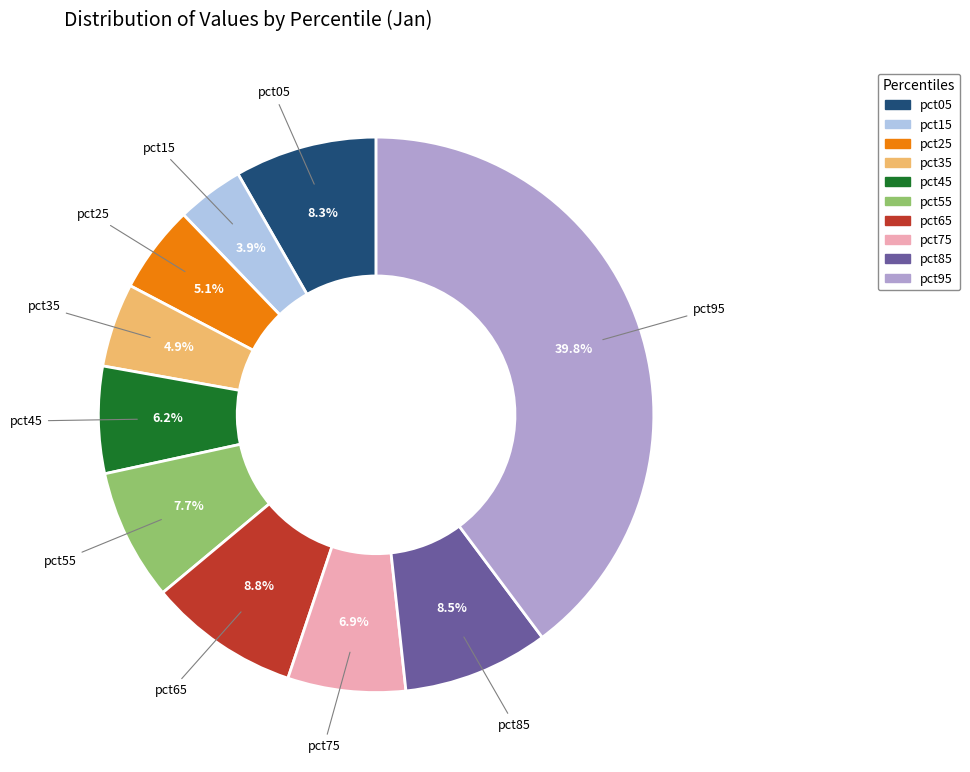

Is the sum of pct15 and pct35 greater than half?

No